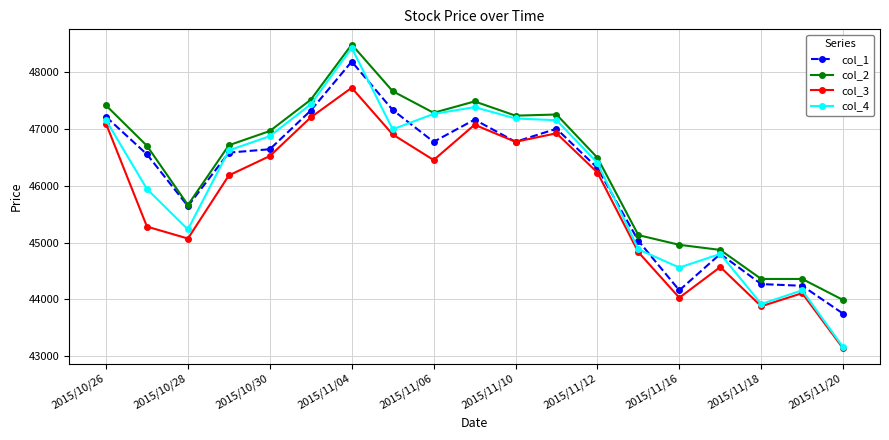

Which series has the largest total across all categories?

col_2